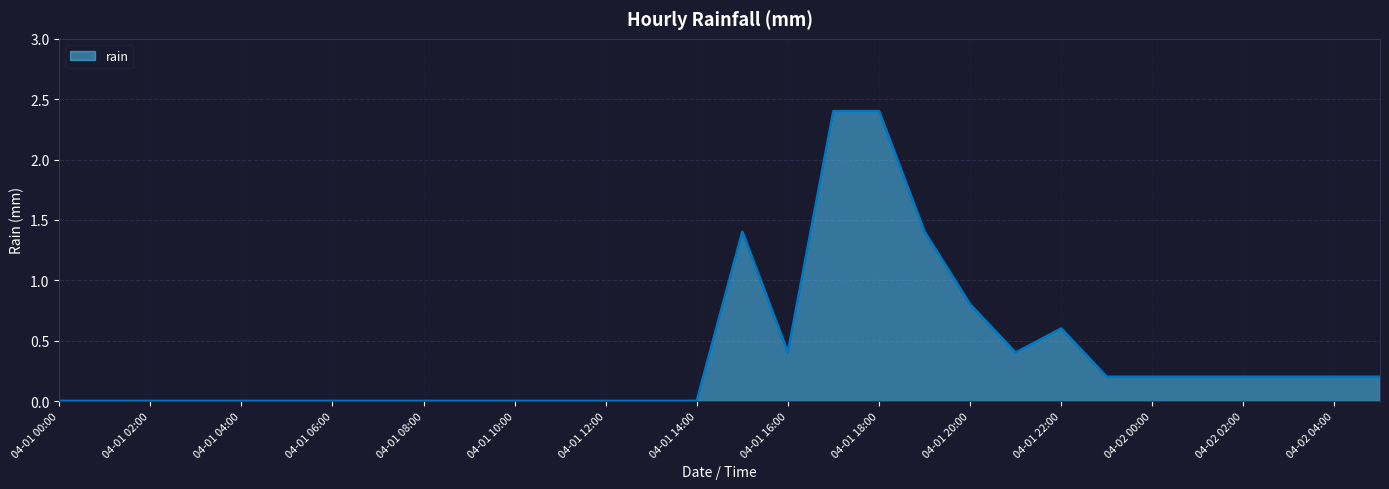

What is the difference between the maximum and minimum values?

2.4